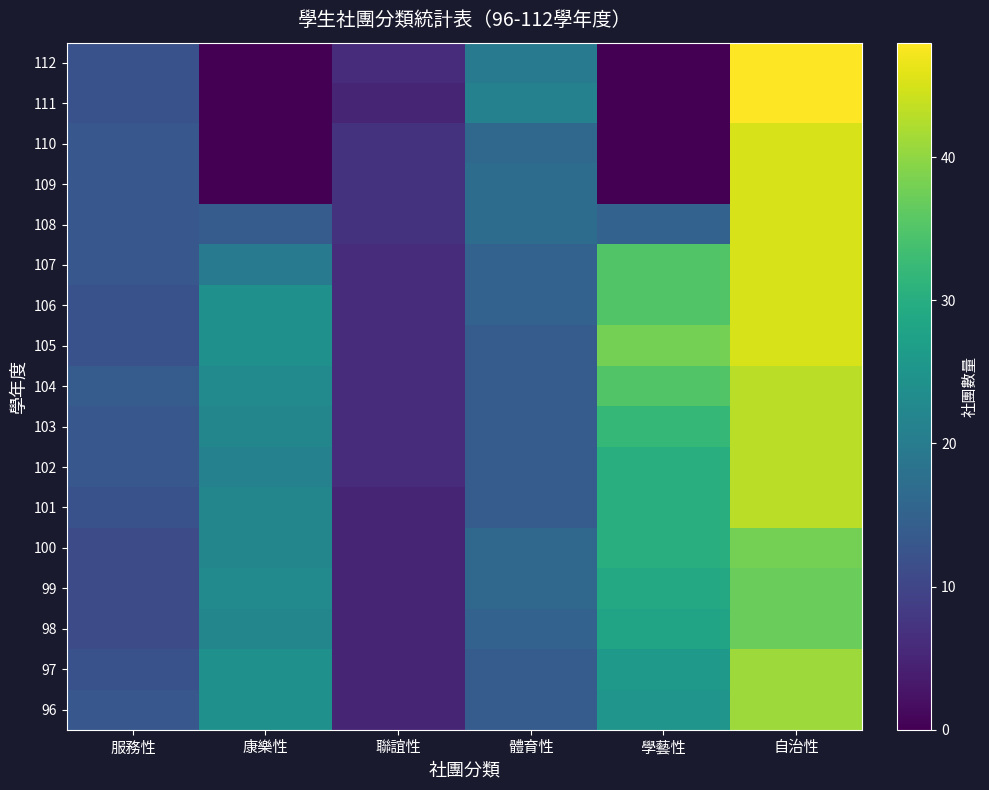

How many series are shown in this chart?

17